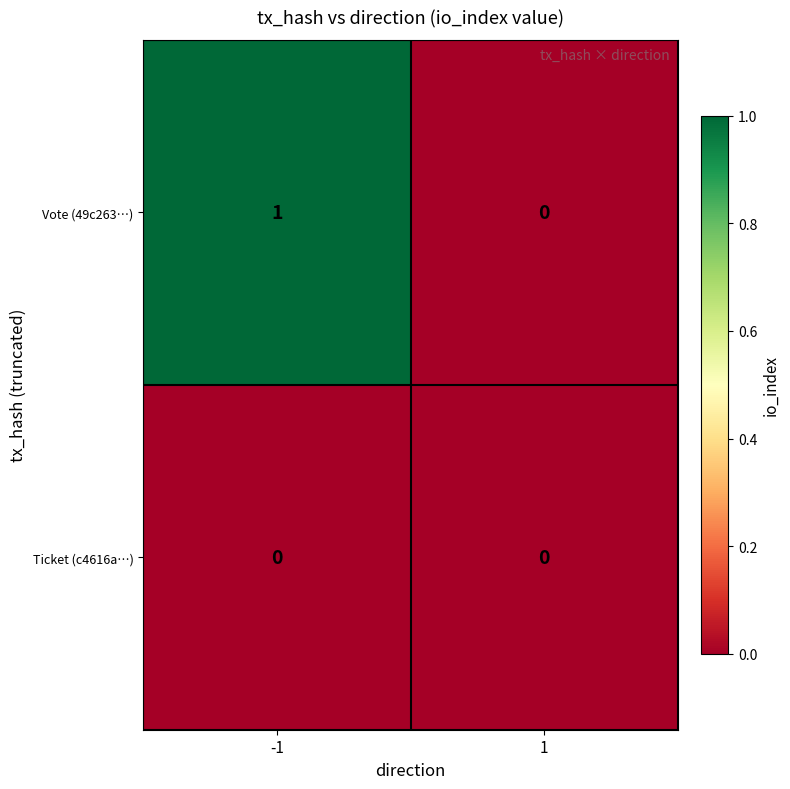

What is the difference between the highest and lowest values at -1?

1